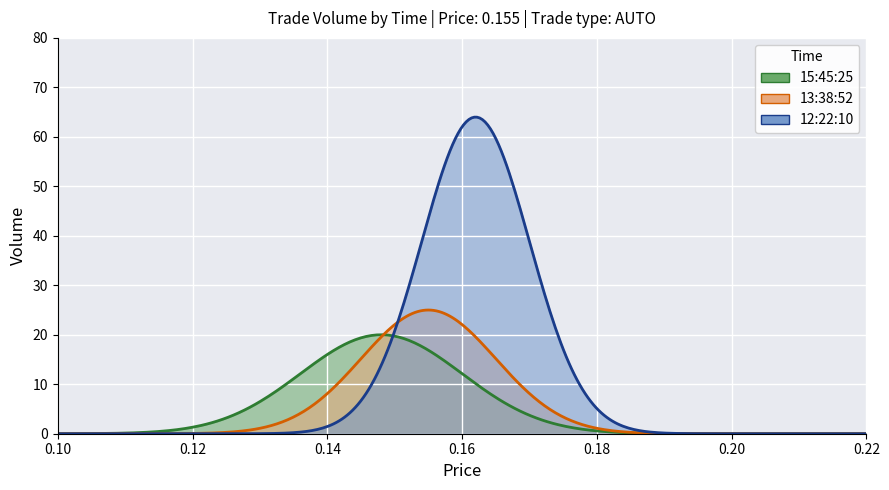

Which has a higher value, 13:38:52 or 12:22:10?

12:22:10